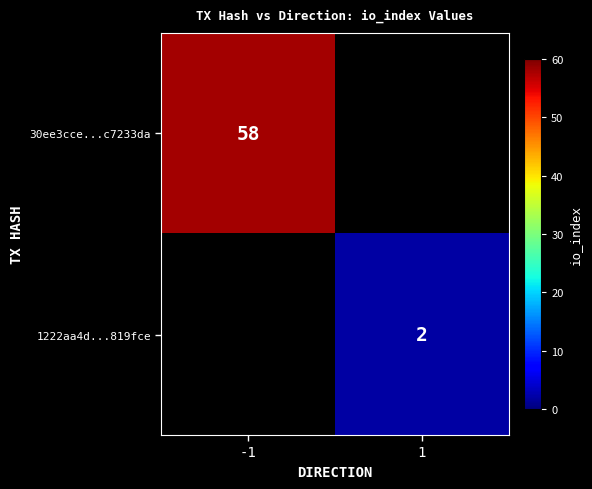

The value of 1222aa4d...819fce at 1 is 2. True or false?

True